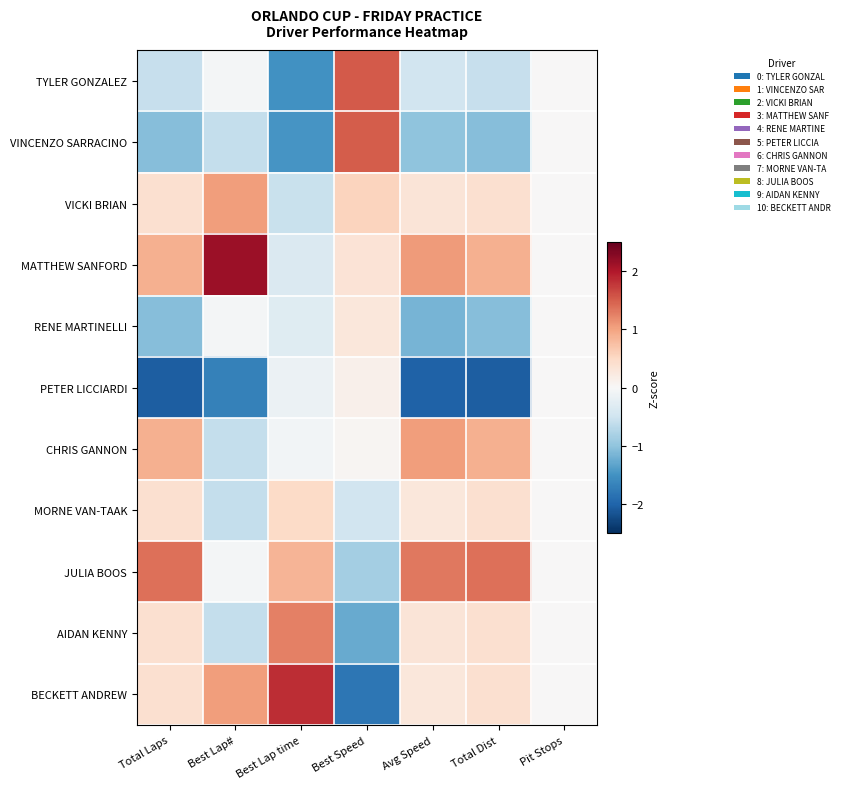

Rank the series by their maximum value, from highest to lowest.

MATTHEW SANFORD, BECKETT ANDREW, TYLER GONZALEZ, VINCENZO SARRACINO, JULIA BOOS, AIDAN KENNY, CHRIS GANNON, VICKI BRIAN, MORNE VAN-TAAK, RENE MARTINELLI, PETER LICCIARDI